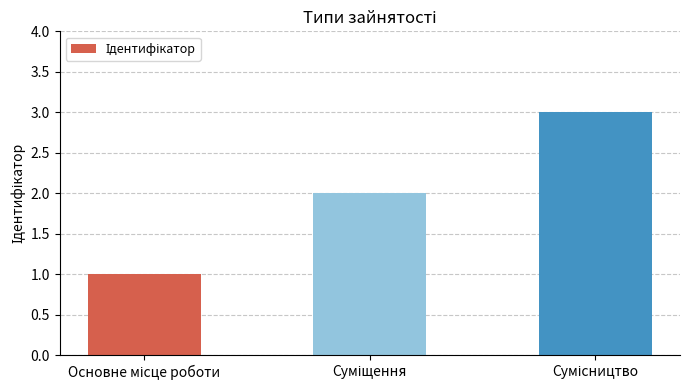

What is the sum of all values?

6